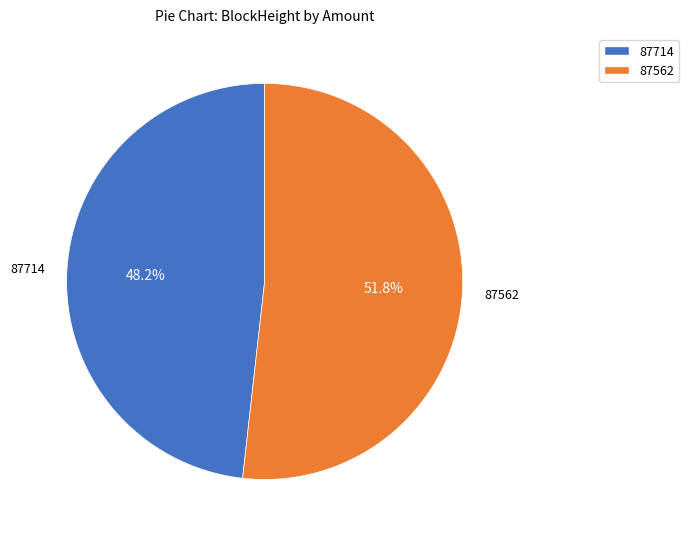

How many segments does this pie chart have?

2